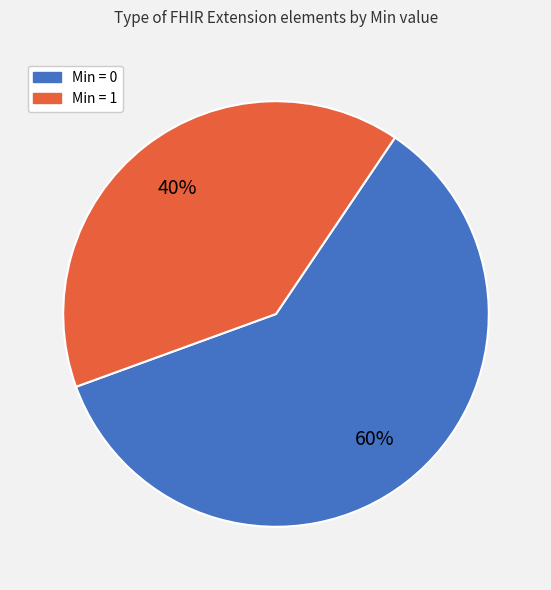

To the nearest percent, what is the difference between the largest and smallest slice percentages?

20%